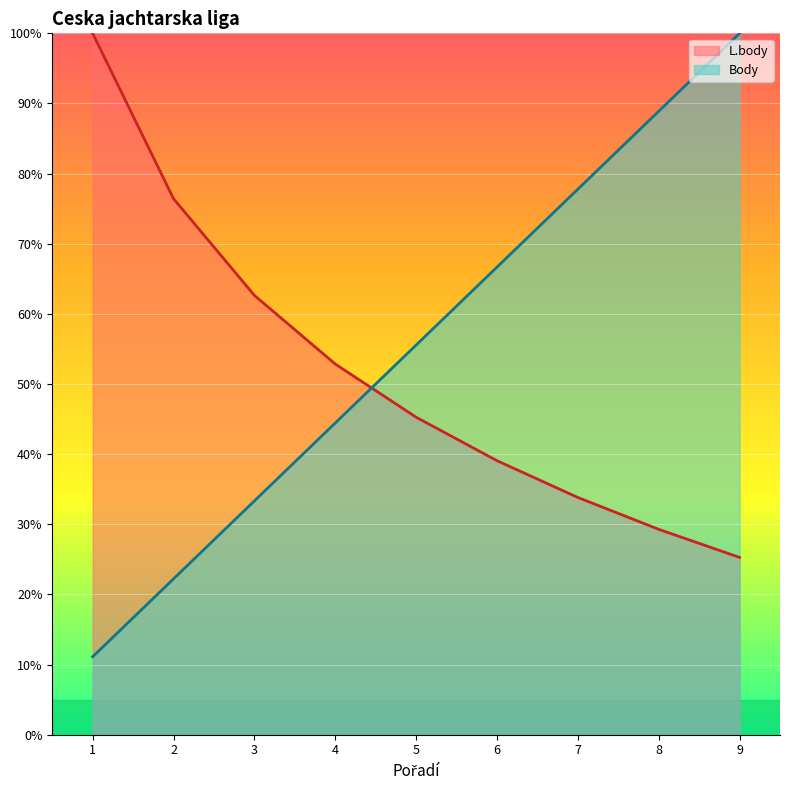

Between which two adjacent categories do L.body and Body first intersect?

4 and 5